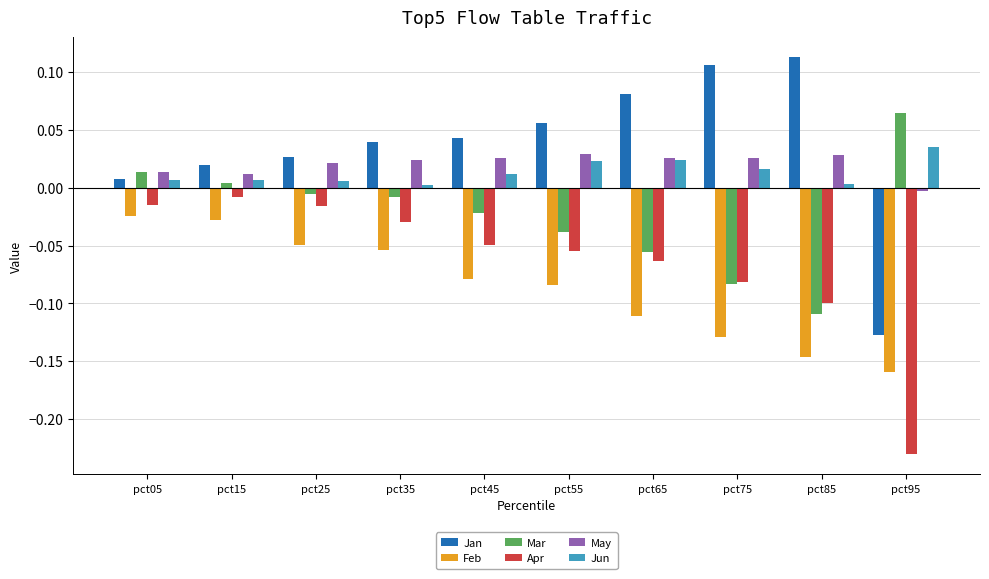

Does the chart contain any negative values?

Yes